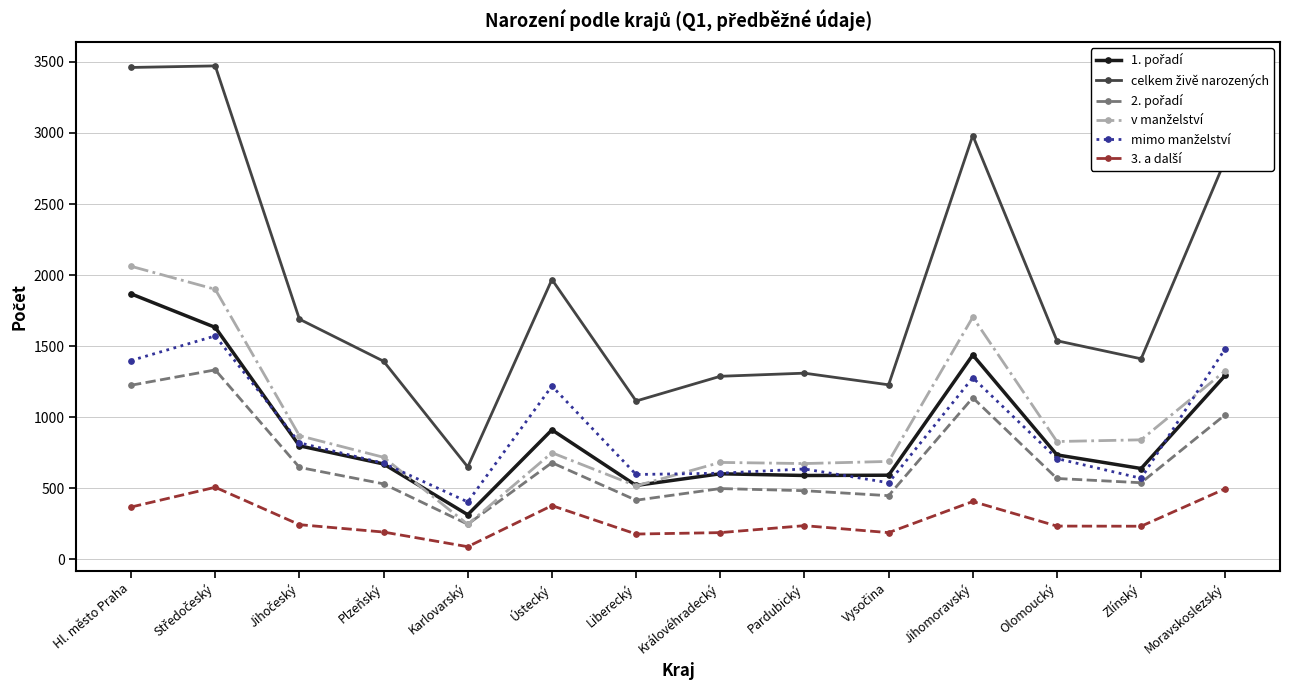

What is the label of the 5th point from the left?

Karlovarský